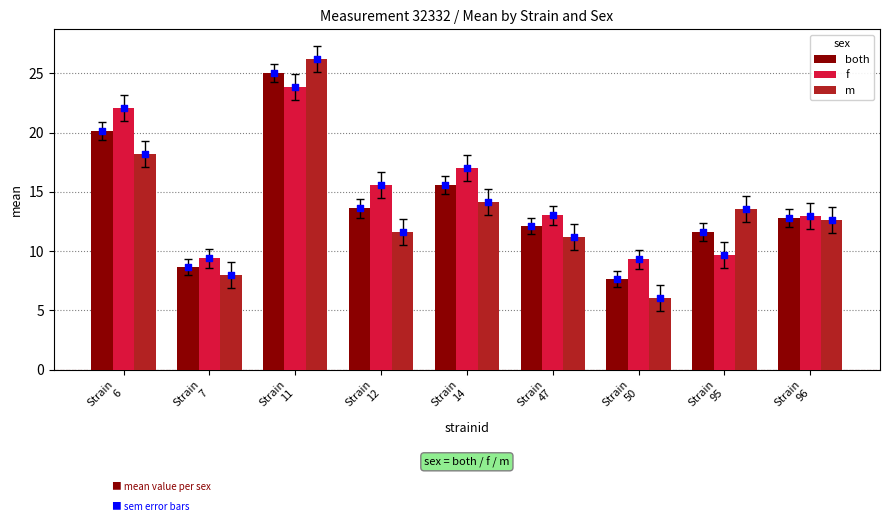

Which series has the largest Y range (max minus min)?

m